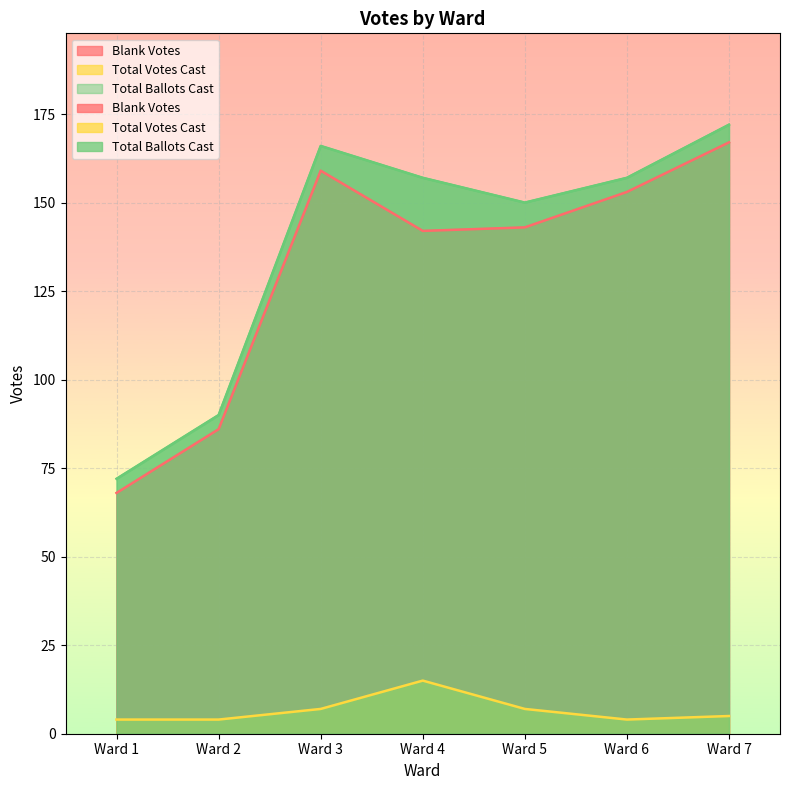

At how many categories does at least one series exceed 34?

7